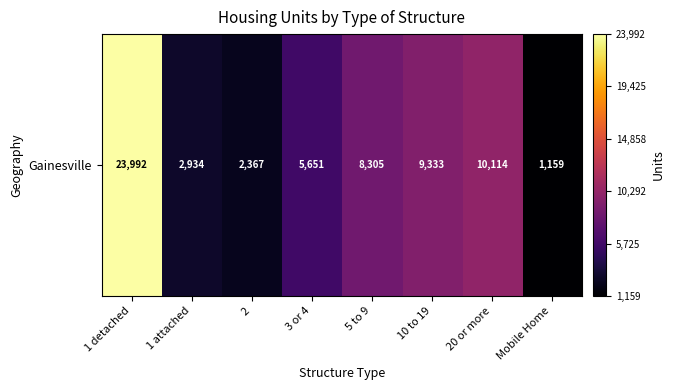

What is the difference between the values at Mobile Home and 10 to 19?

8174